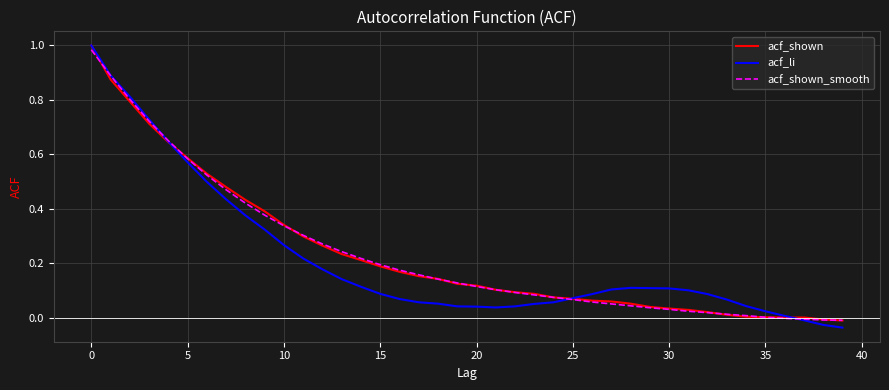

Does the chart display data point markers on the line(s)?

No